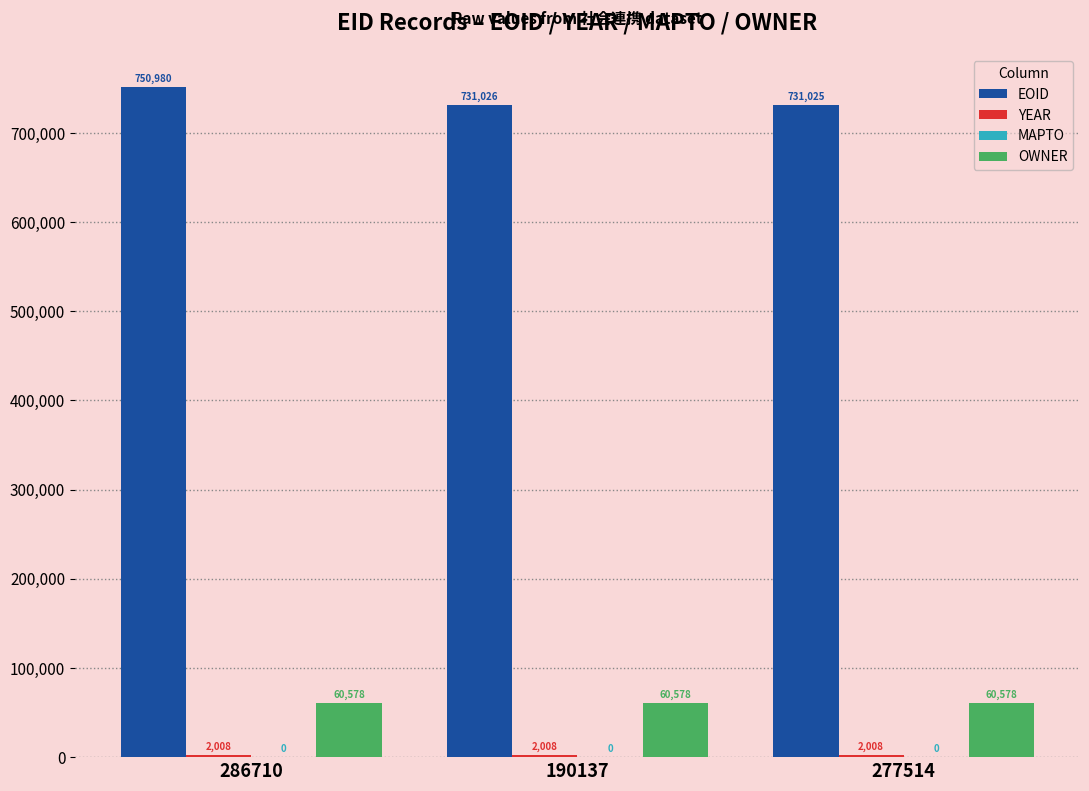

At which category is the sum across all series the highest?

286710